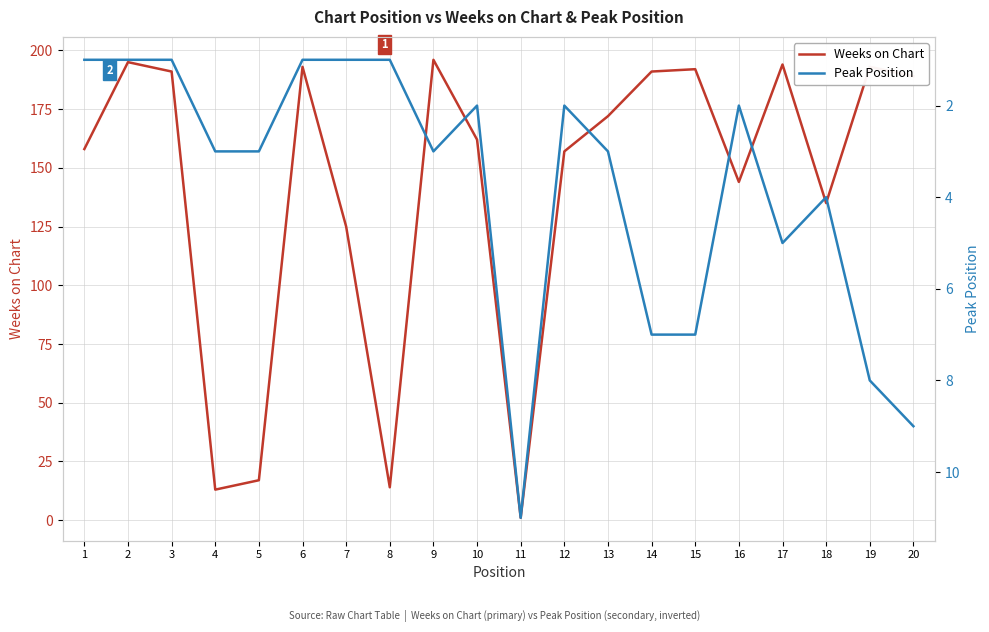

What is the sum of the Peak Position values at 10 and 11?

13